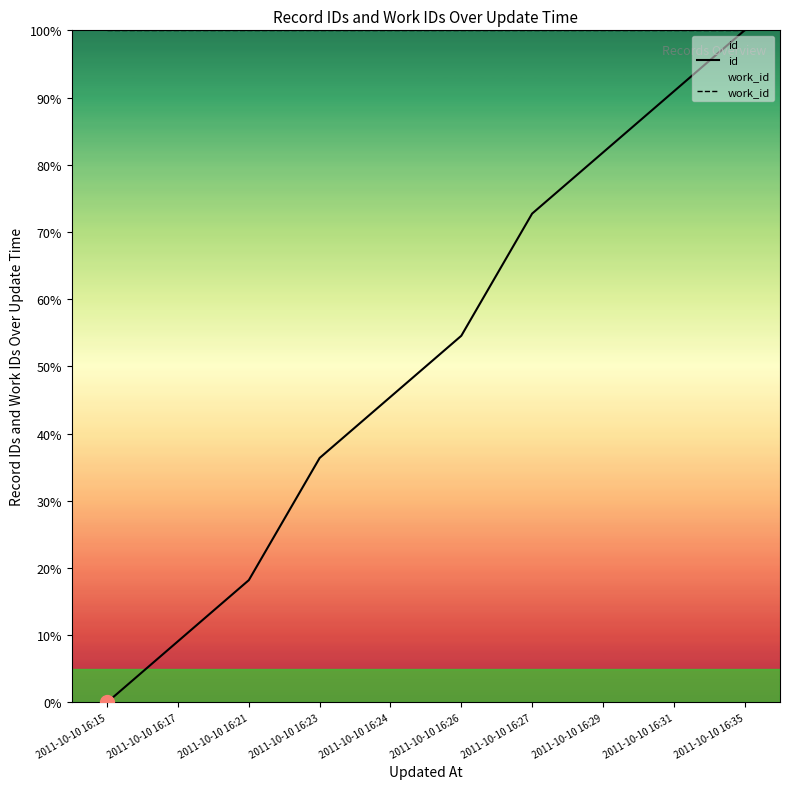

Which category has the highest value in the id series?

2011-10-10 16:35